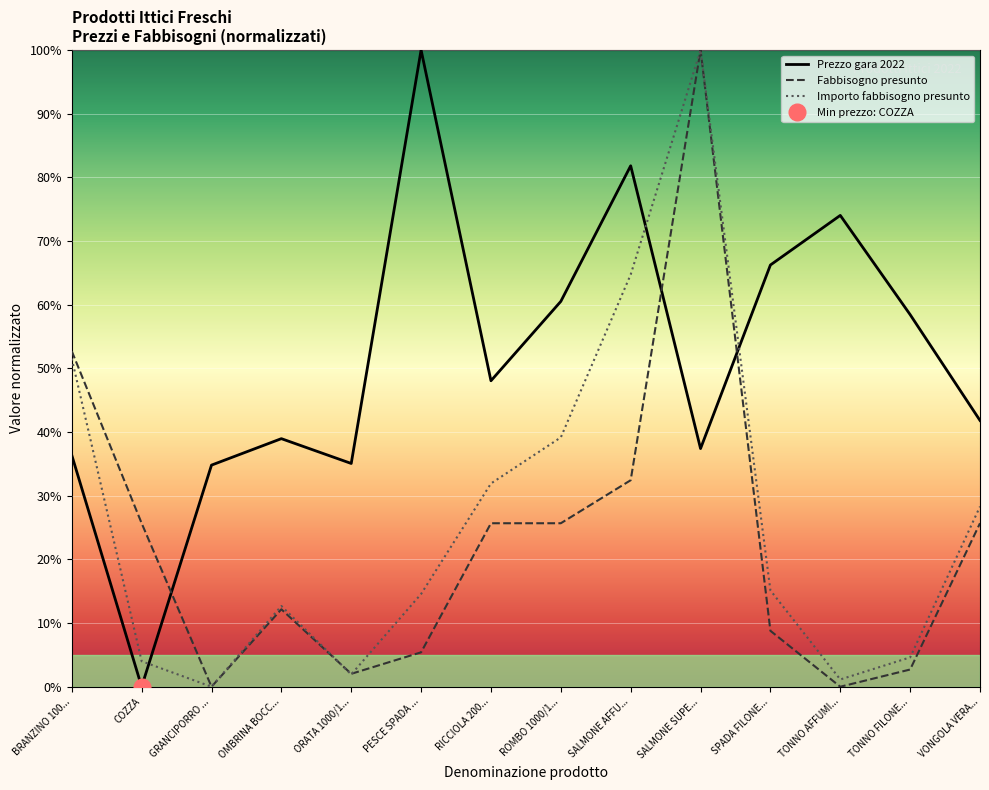

Rank the categories by Fabbisogno presunto value from highest to lowest.

SALMONE SUPE..., BRANZINO 100..., SALMONE AFFU..., COZZA, RICCIOLA 200..., ROMBO 1000/1..., VONGOLA VERA..., OMBRINA BOCC..., SPADA FILONE..., PESCE SPADA ..., TONNO FILONE..., ORATA 1000/1..., GRANCIPORRO ..., TONNO AFFUMI...